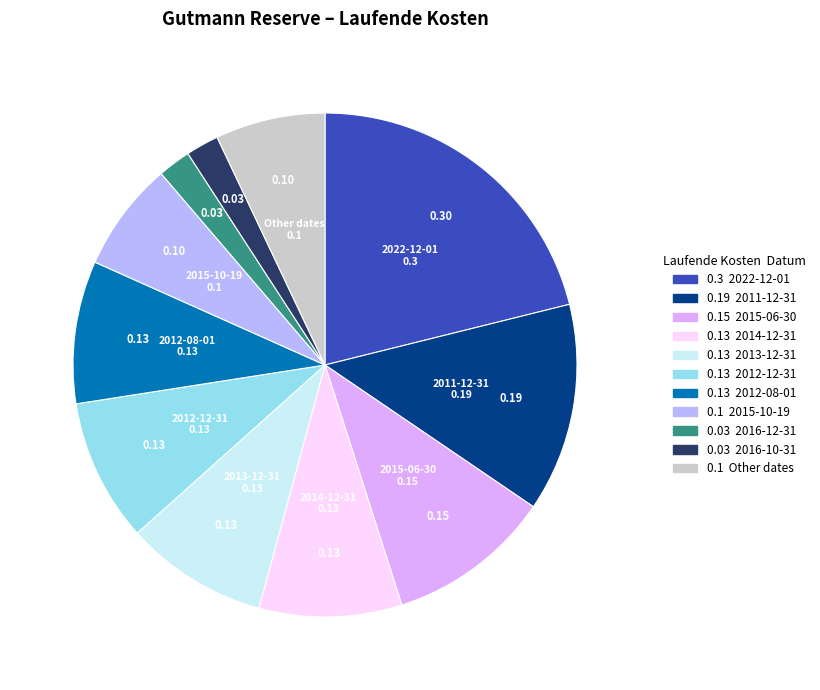

Is there a majority slice in this chart?

No